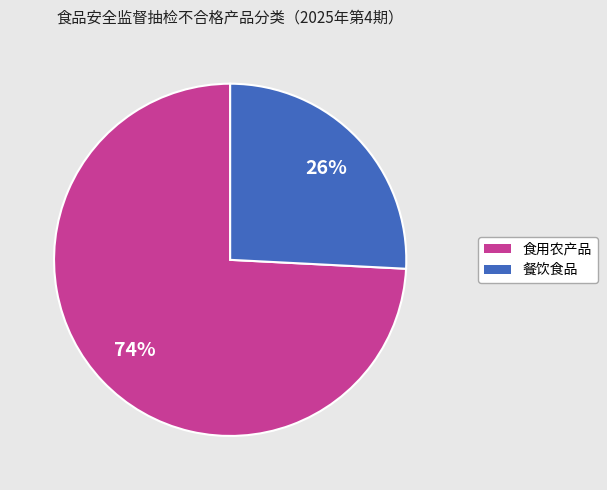

To the nearest percent, what is the difference between the 餐饮食品 and 食用农产品 slice percentages?

48%